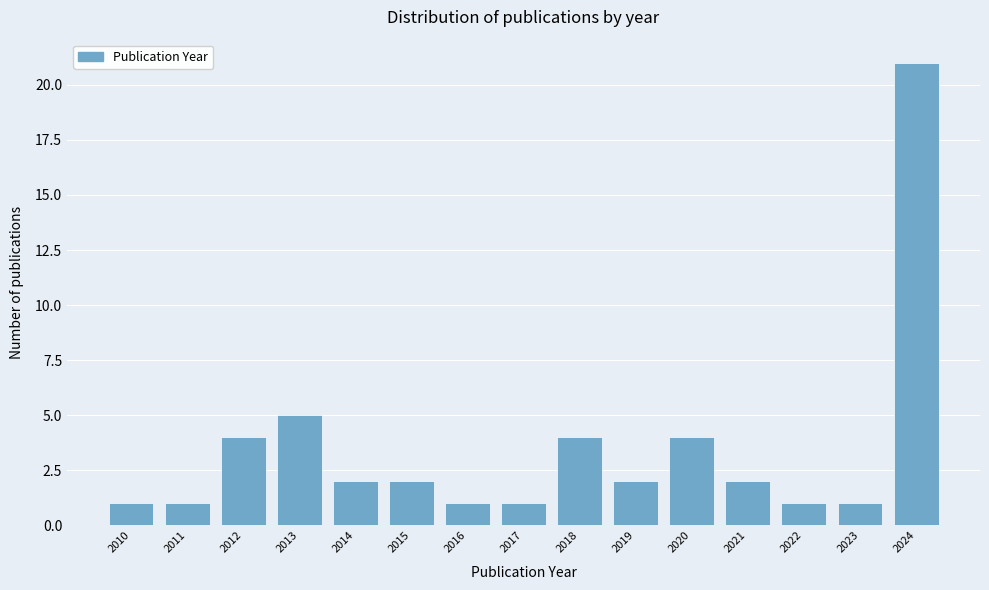

Reading left to right, list all the values displayed in this chart.

1	1	4	5	2	2	1	1	4	2	4	2	1	1	21